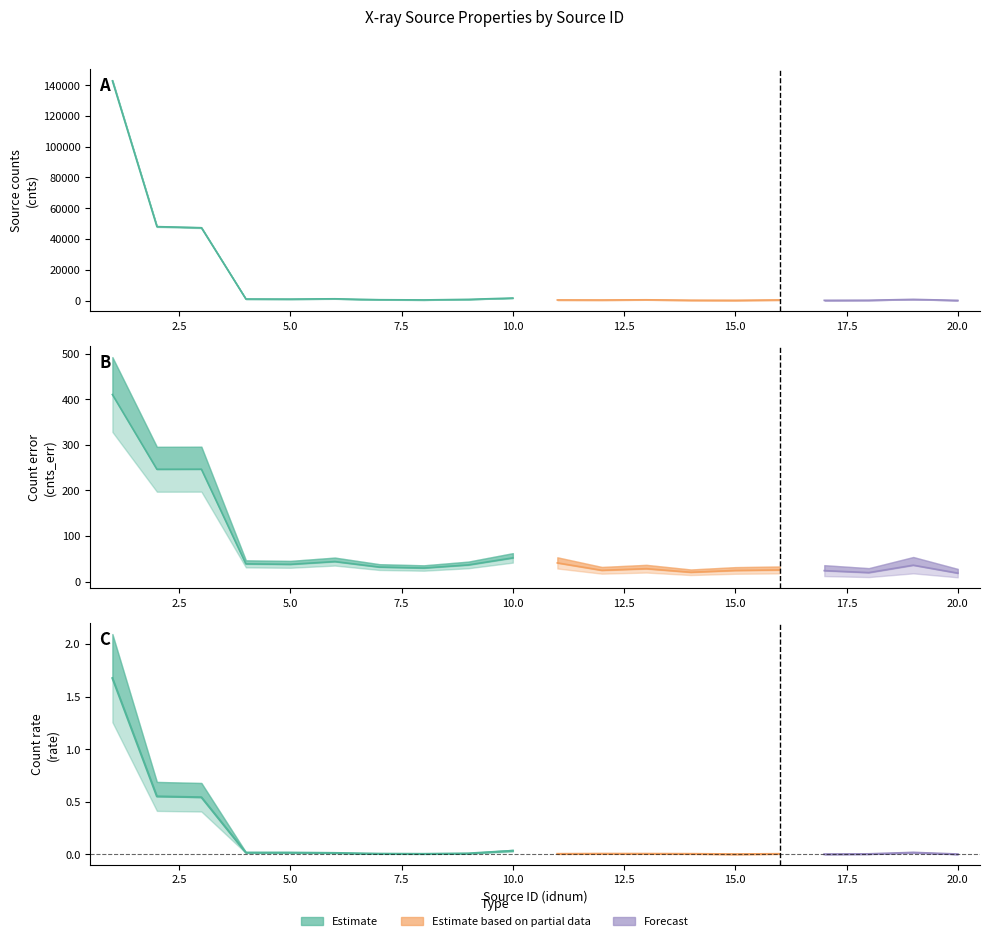

True or false: cnts_err and rate cross at least once.

False